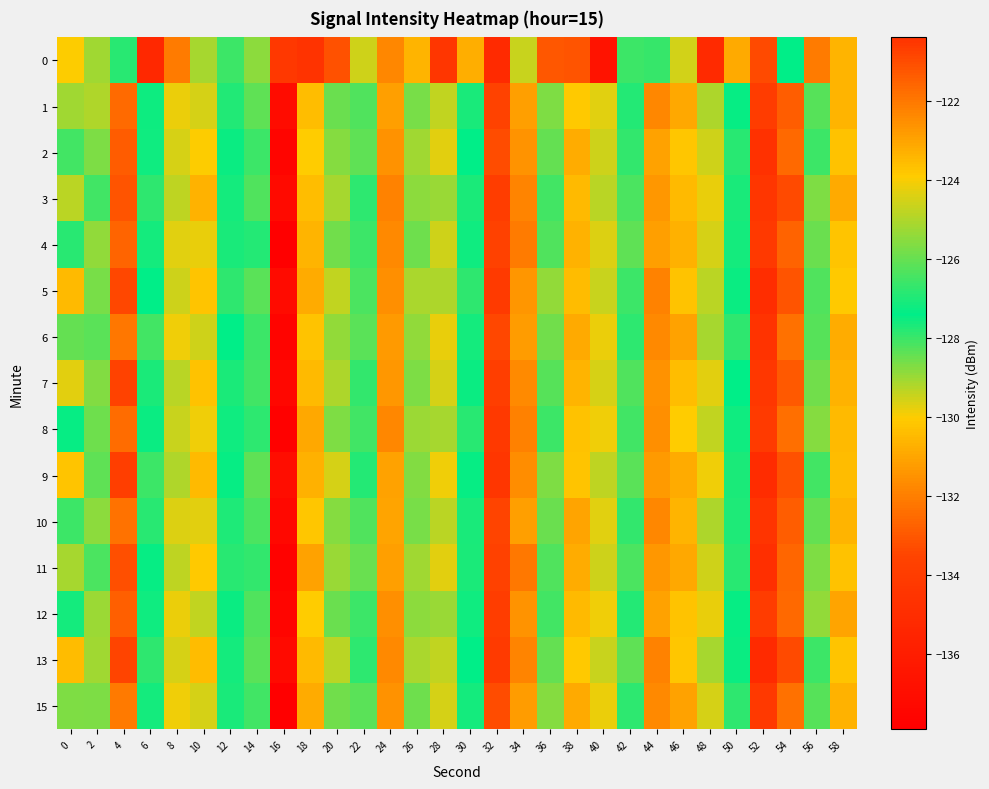

How many categories are shown in the chart?

30